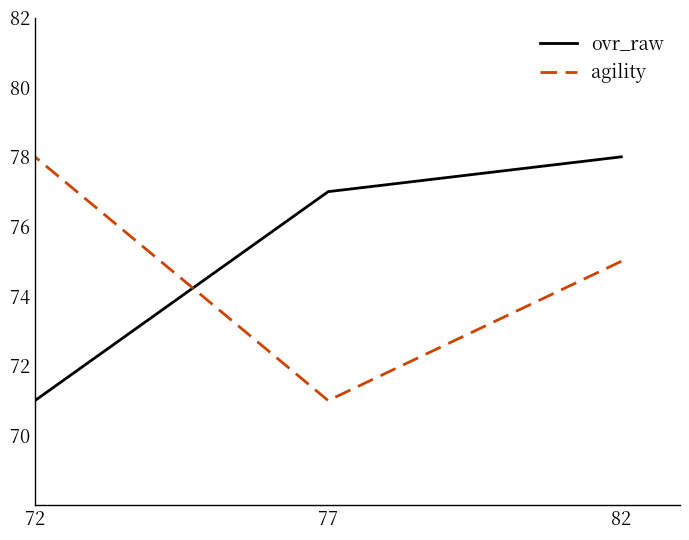

What are all the series names shown in the legend?

ovr_raw, agility